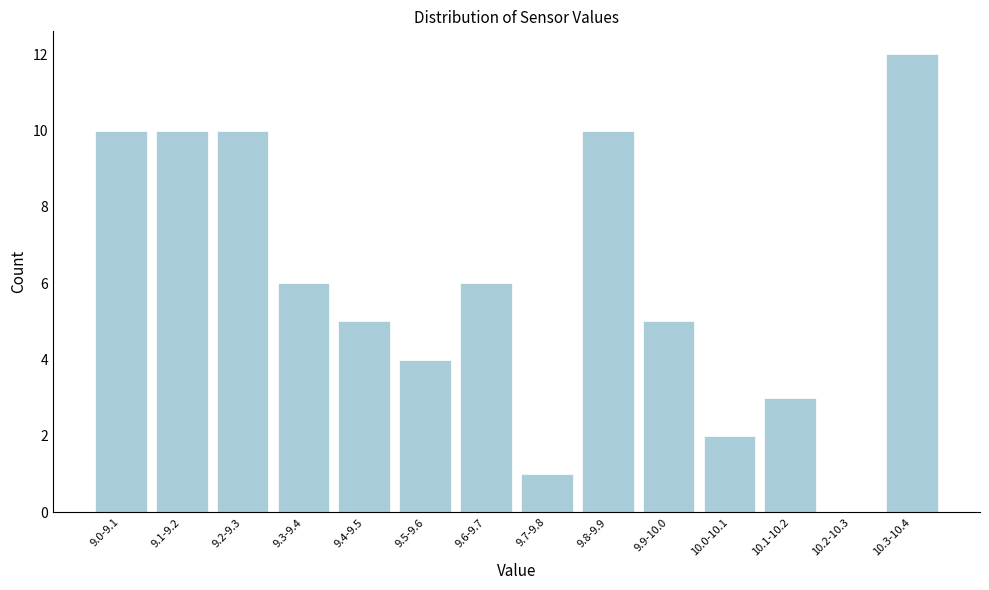

Reading left to right, what are all the values shown in this chart?

9.0-9.1=10	9.1-9.2=10	9.2-9.3=10	9.3-9.4=6	9.4-9.5=5	9.5-9.6=4	9.6-9.7=6	9.7-9.8=1	9.8-9.9=10	9.9-10.0=5	10.0-10.1=2	10.1-10.2=3	10.2-10.3=0	10.3-10.4=12